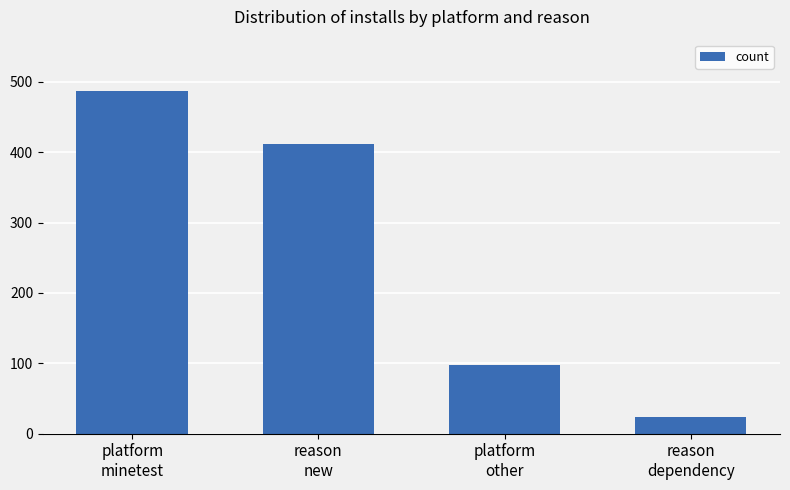

What is the maximum value shown in the chart?

487